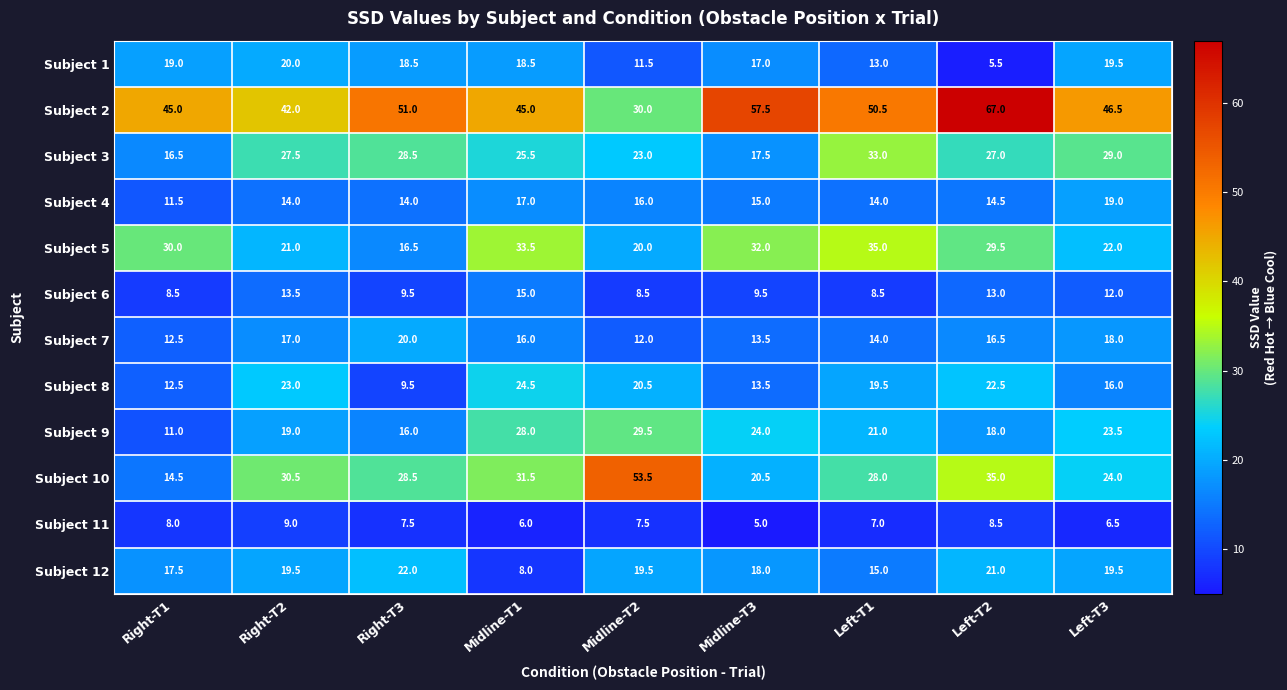

At how many categories does at least one series exceed 35?

9